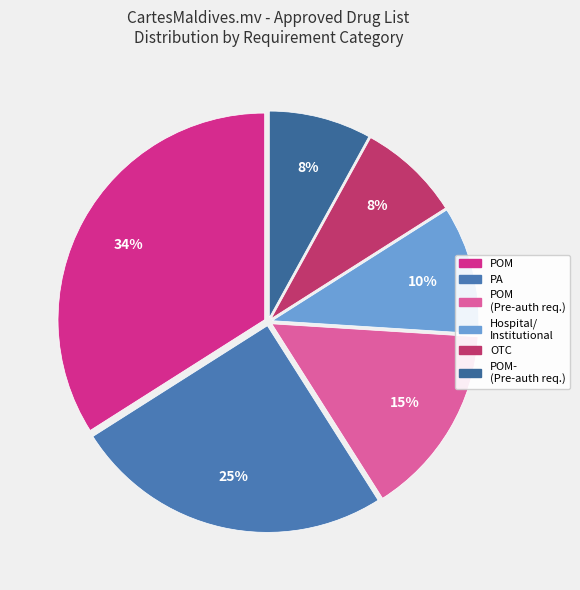

Rank the categories by value from lowest to highest.

OTC, POM- (Pre authorization required before import), Hospital/Institutional use only, POM (Pre-authorization required before import), PA, POM